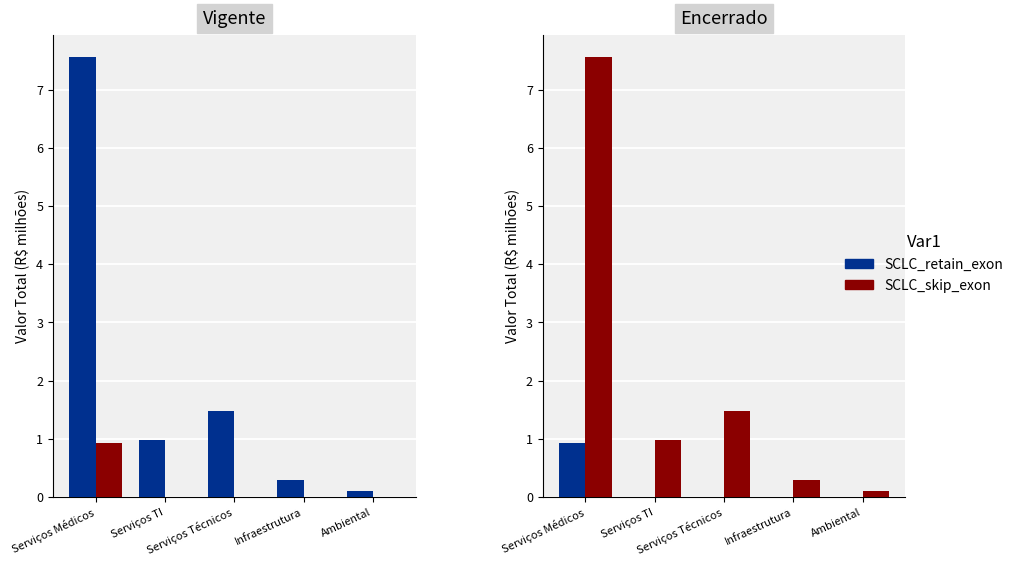

What are all the series names shown in the legend?

SCLC_retain_exon, SCLC_skip_exon